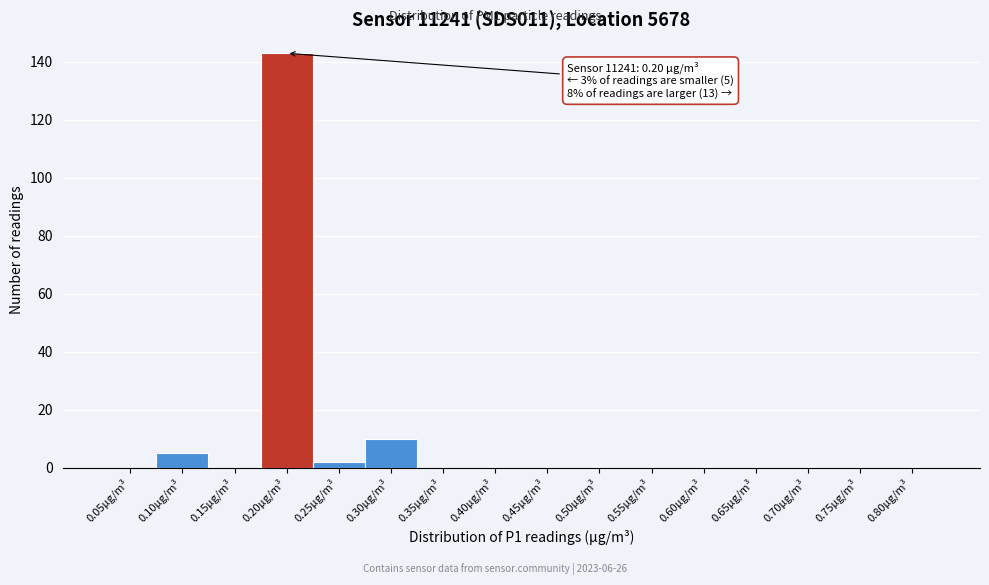

Reading left to right, list all the values displayed in this chart.

0.05µg/m³=0	0.10µg/m³=5	0.15µg/m³=0	0.20µg/m³=143	0.25µg/m³=2	0.30µg/m³=10	0.35µg/m³=0	0.40µg/m³=0	0.45µg/m³=0	0.50µg/m³=0	0.55µg/m³=0	0.60µg/m³=0	0.65µg/m³=0	0.70µg/m³=0	0.75µg/m³=0	0.80µg/m³=0